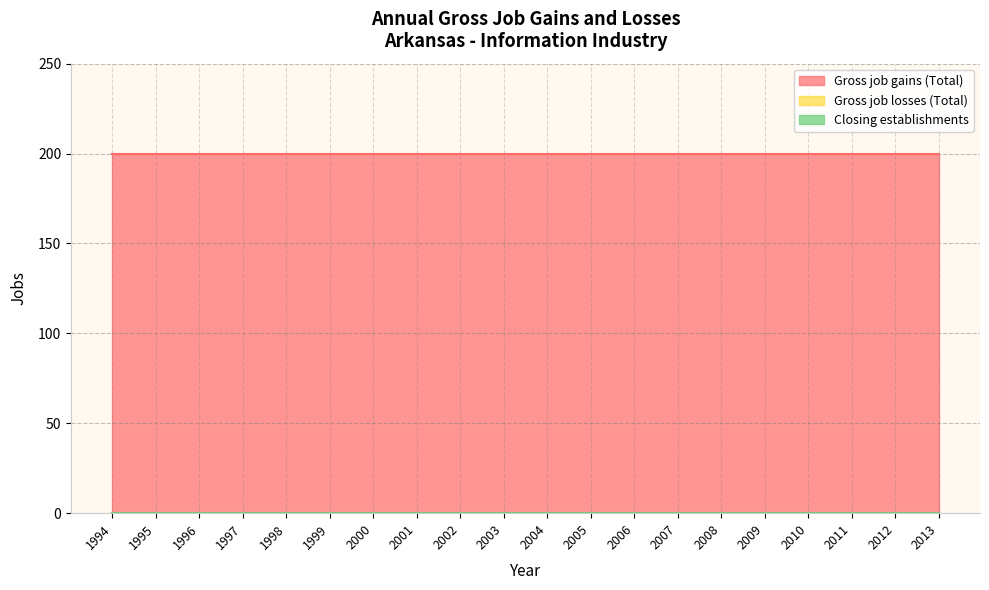

True or false: Closing establishments and Gross job losses (Total) cross at least once.

False